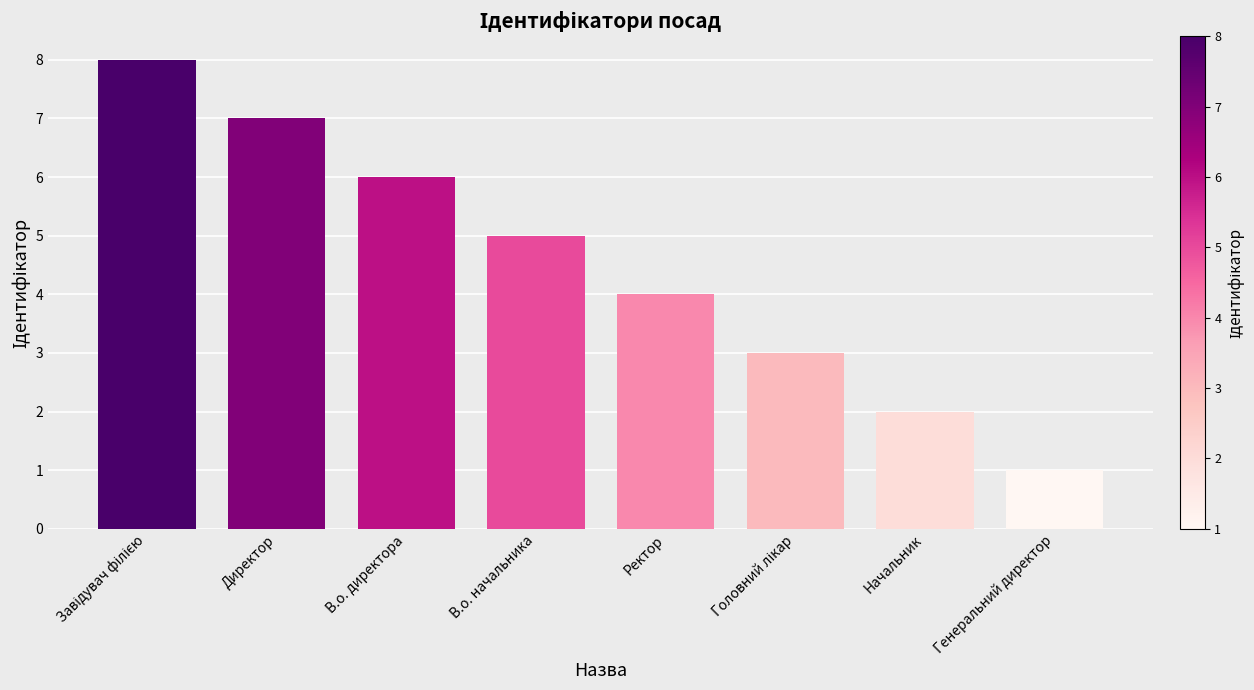

Count the number of categories in the chart.

8